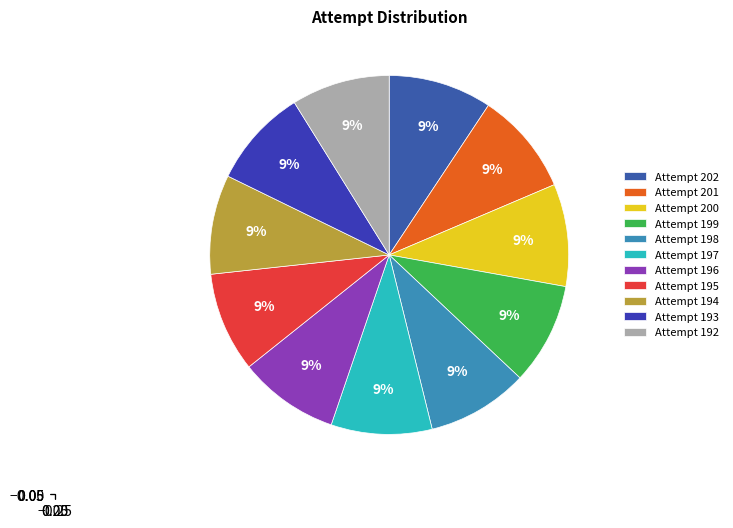

How many slices are in this pie chart?

11